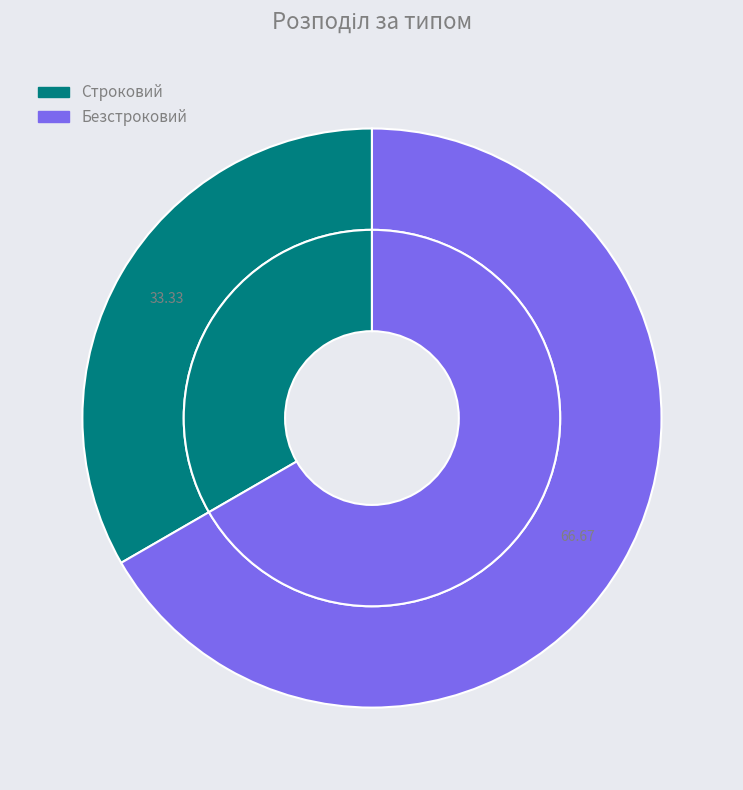

Is the sum of Строковий and Безстроковий greater than half?

Yes